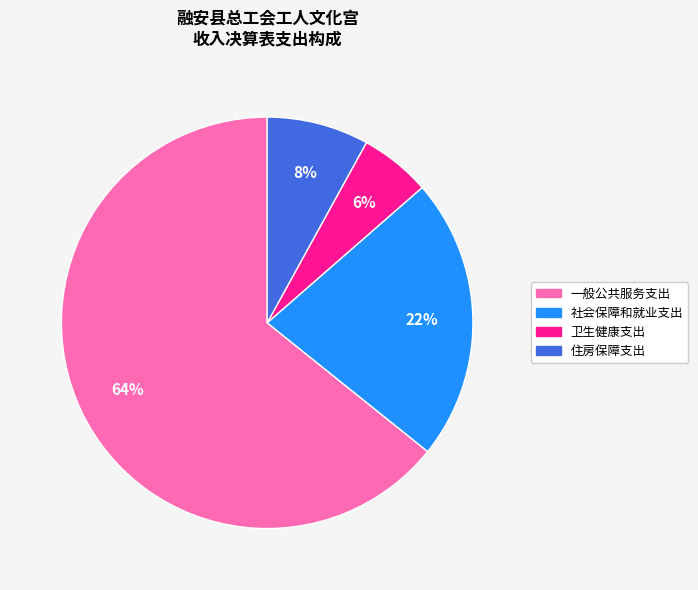

Which category has the smallest portion of the pie?

卫生健康支出